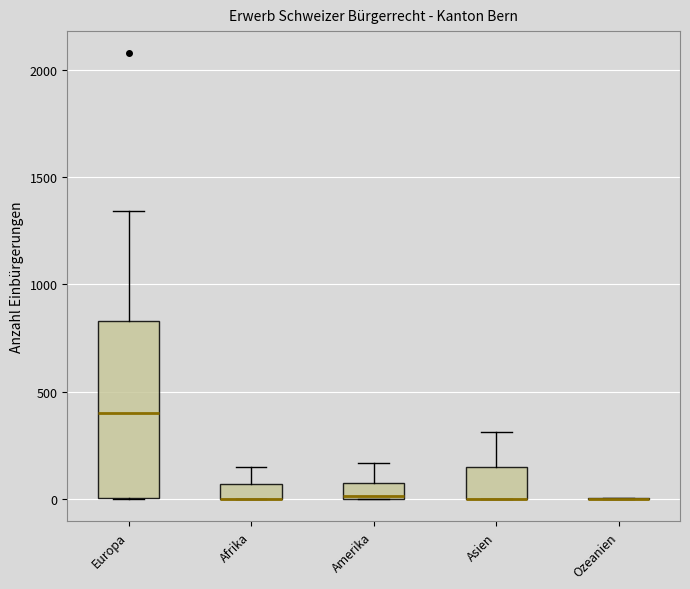

Where does the upper whisker of the box for Asien end on the y-axis? The values are not printed on the chart, so give them approximately, as read against the axis.

300